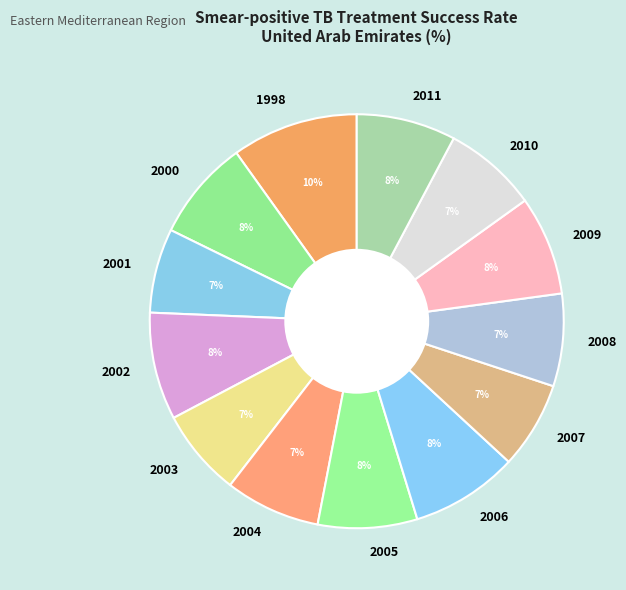

Is it true that 2008 is 7% of the pie?

True